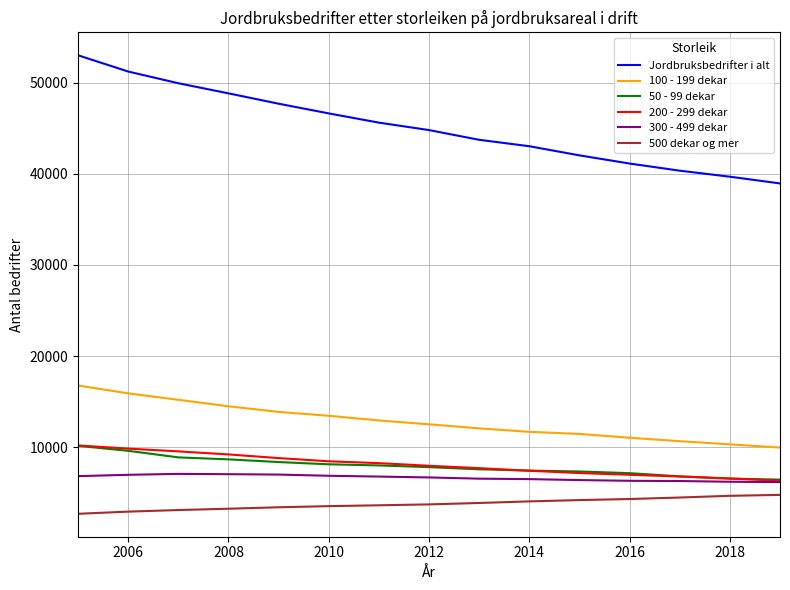

What is the lowest value of the 50 - 99 dekar series?

6434